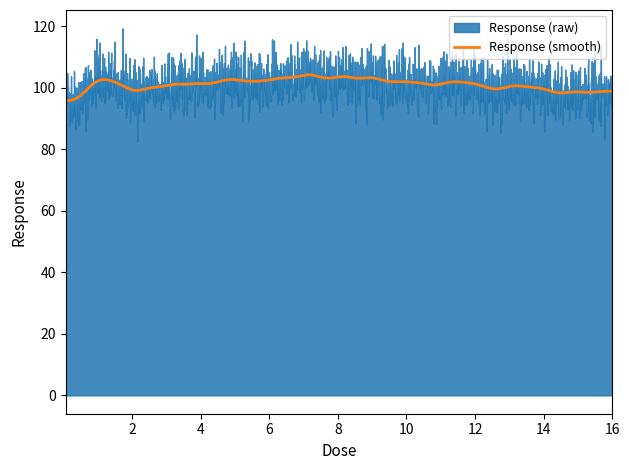

What is the maximum value for Response (smooth)?

104.2